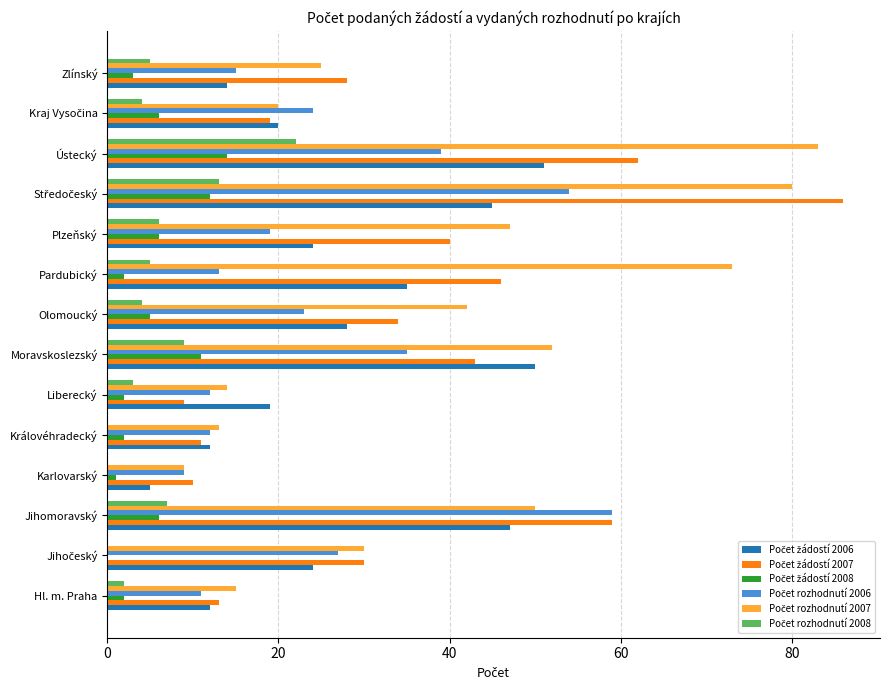

Count the number of categories in the chart.

14